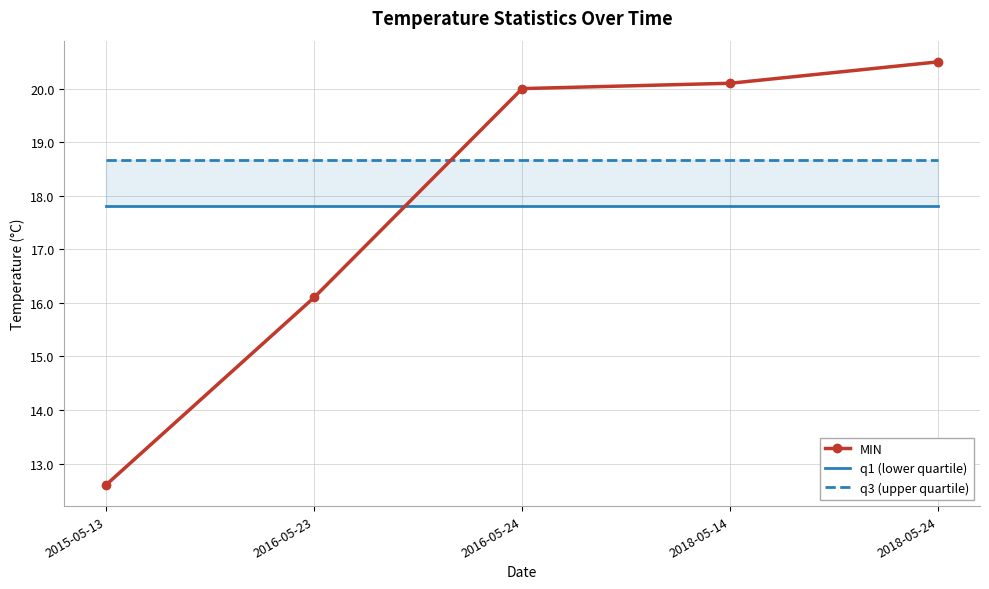

What is the lowest value of the q3 (upper quartile) series?

18.7